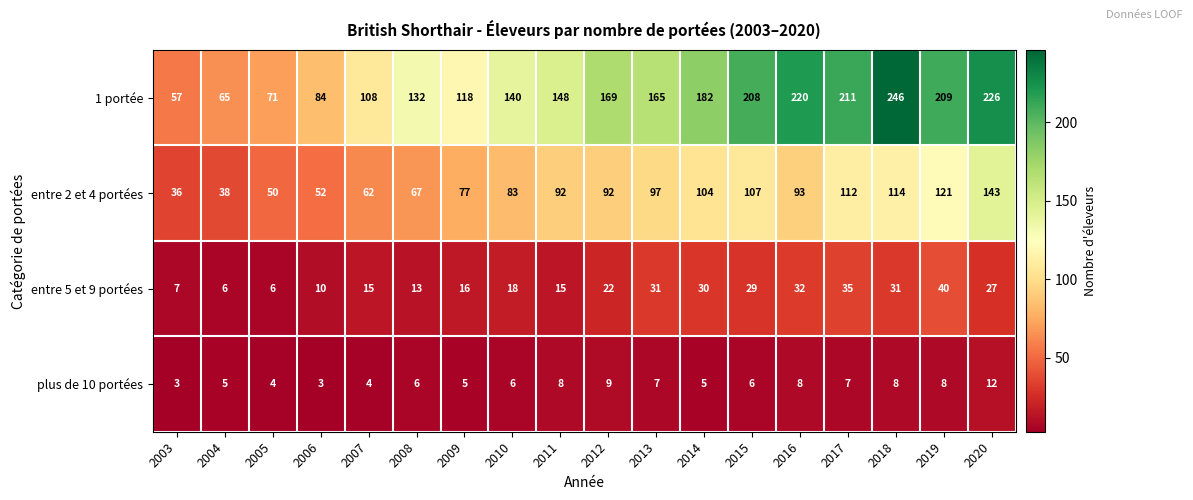

Rank the series at 2012 from highest to lowest value.

1 portée, entre 2 et 4 portées, entre 5 et 9 portées, plus de 10 portées